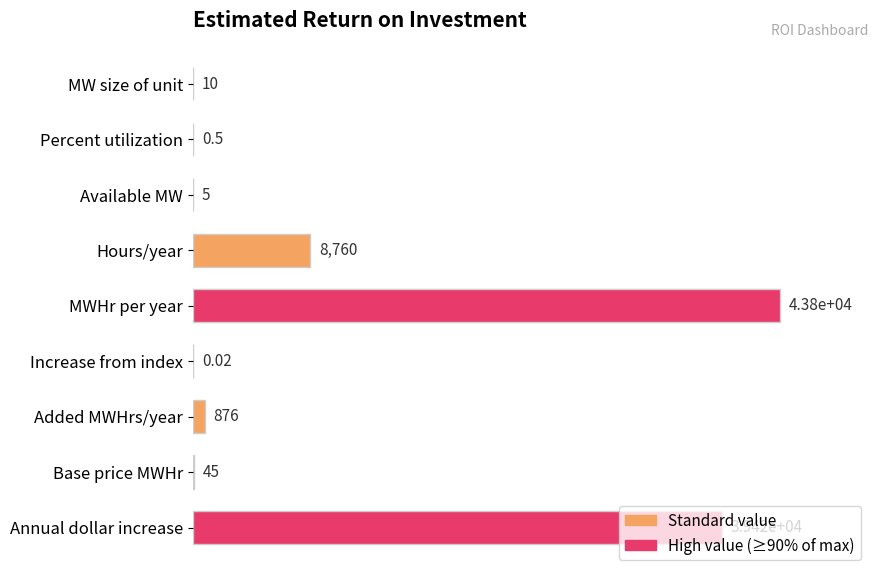

Are the bars horizontal?

Yes